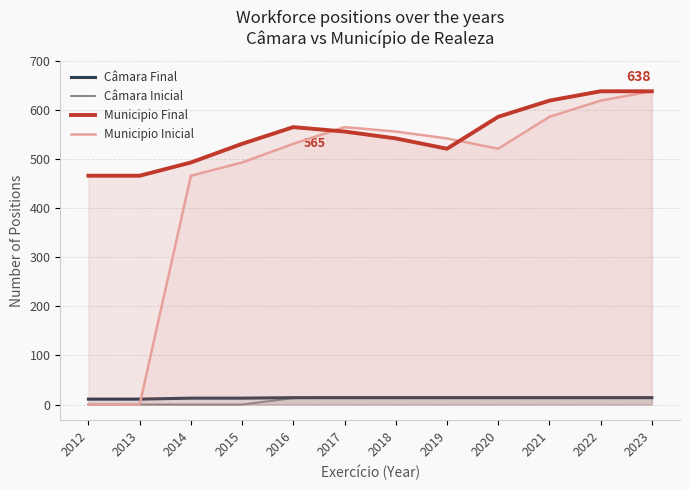

How many data points in Municipio Final are less than 556?

6